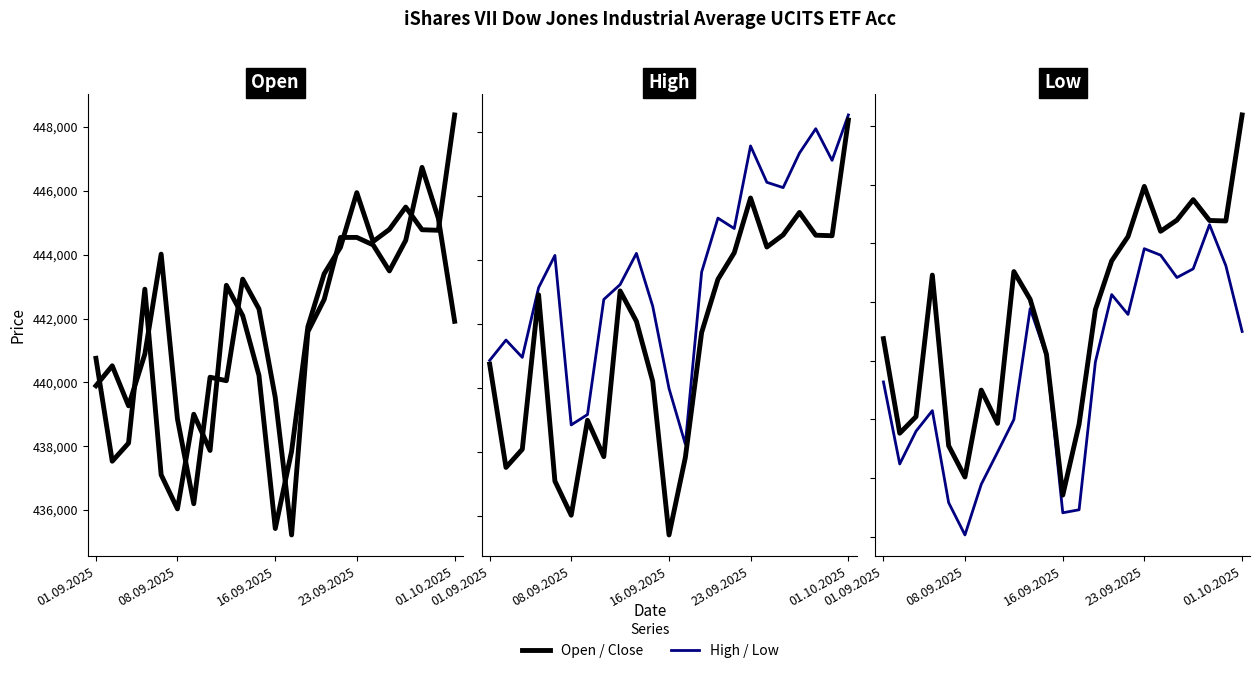

The value of High at 01.10.2025 is 114845. True or false?

False